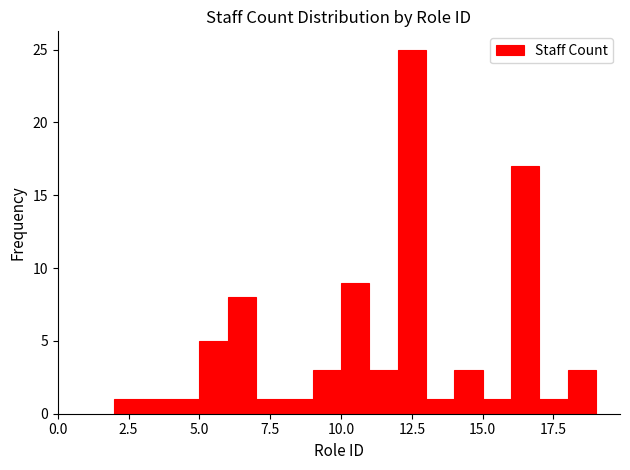

Around what value on the x-axis is the tallest bar? Give the approximate position of its centre, as read against the axis.

12.5